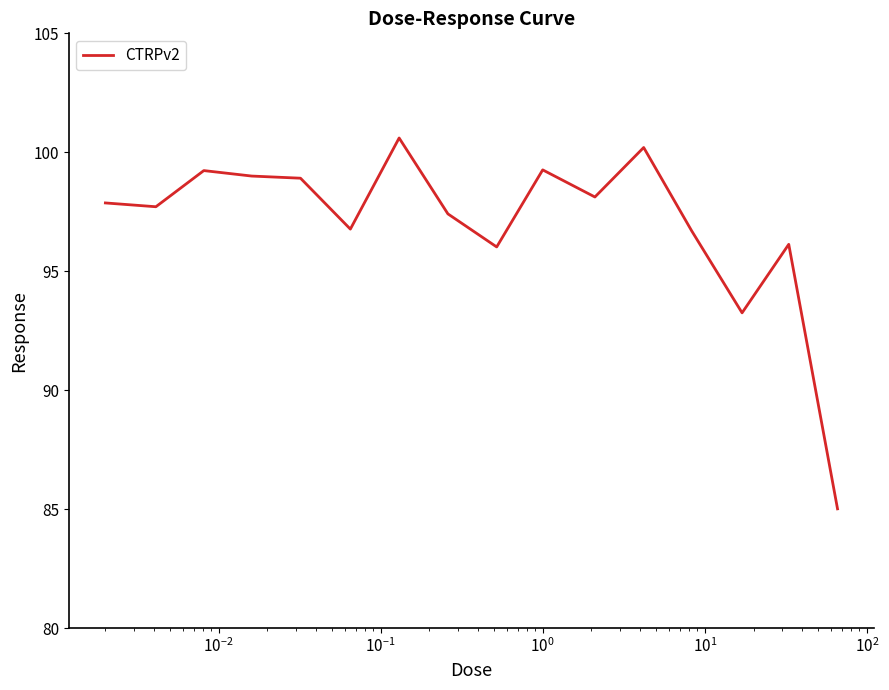

What is the maximum value shown in the chart?

100.6